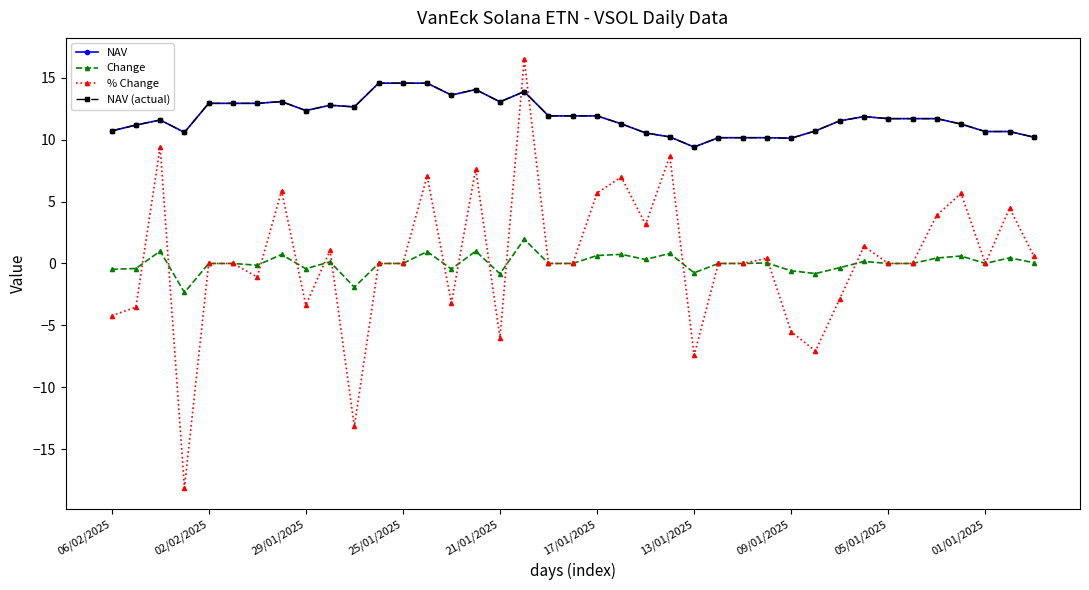

Is this an area chart (filled region under the line)?

No